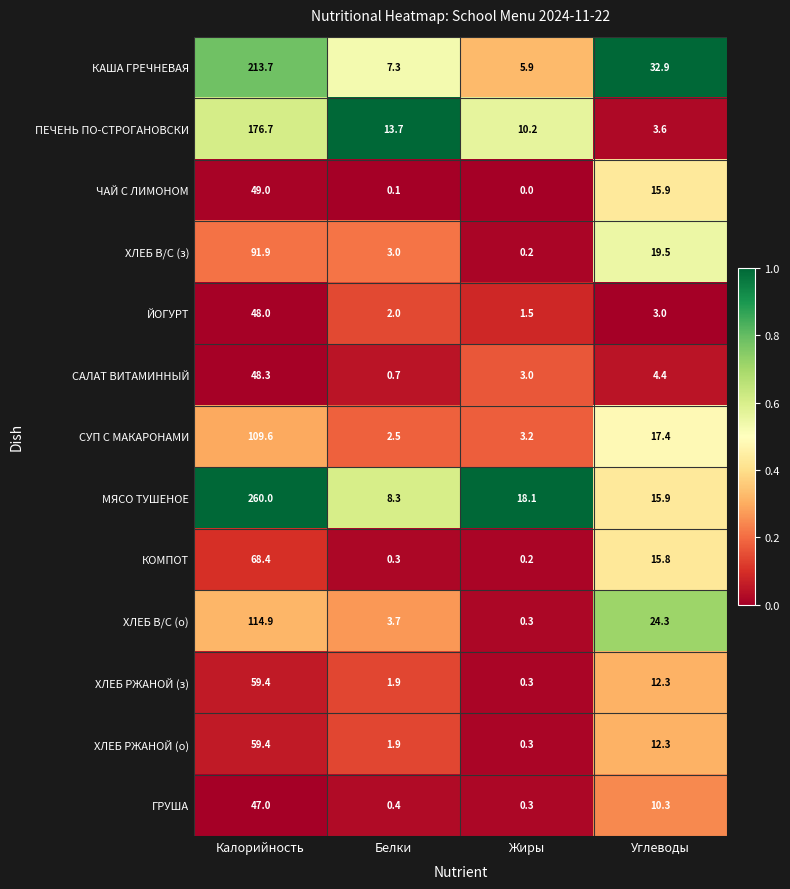

True or false: ЧАЙ С ЛИМОНОМ has a value of 0.1 at Белки.

True